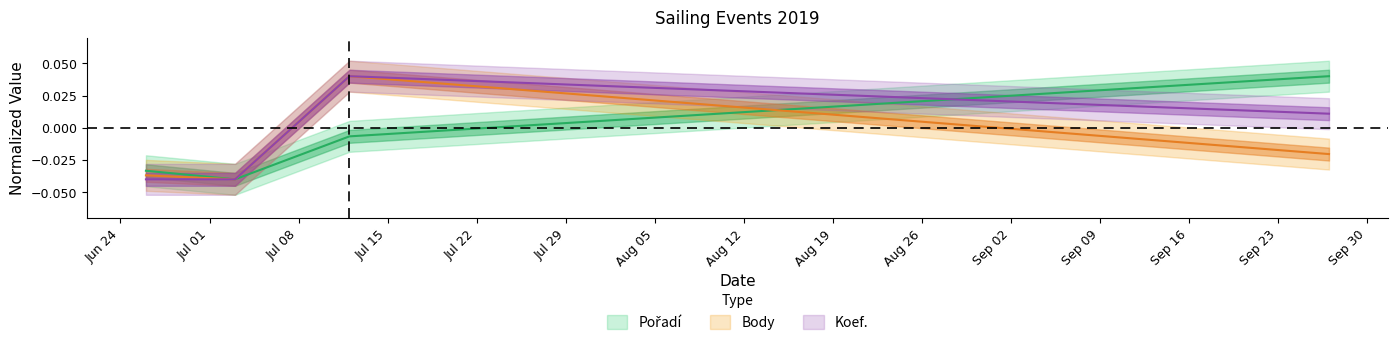

In Pořadí, how many points are lower than both neighbors (excluding endpoints)?

1